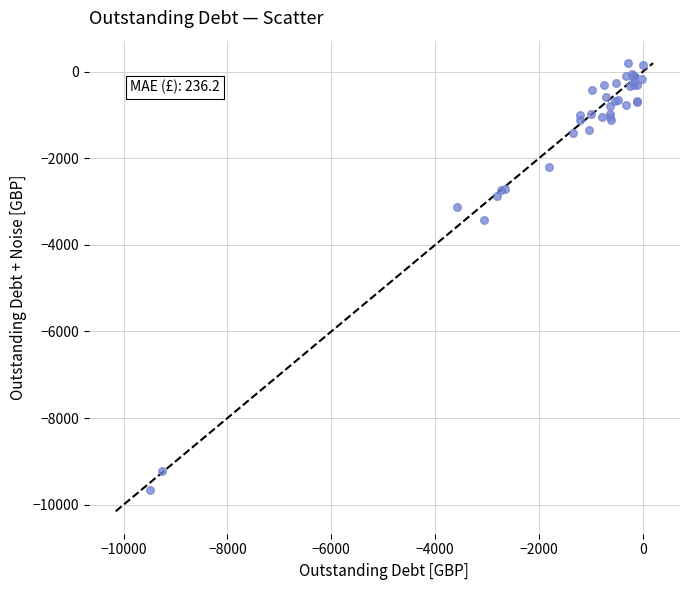

What Y value in the scatter plot is closest to -4741?

-3423.5